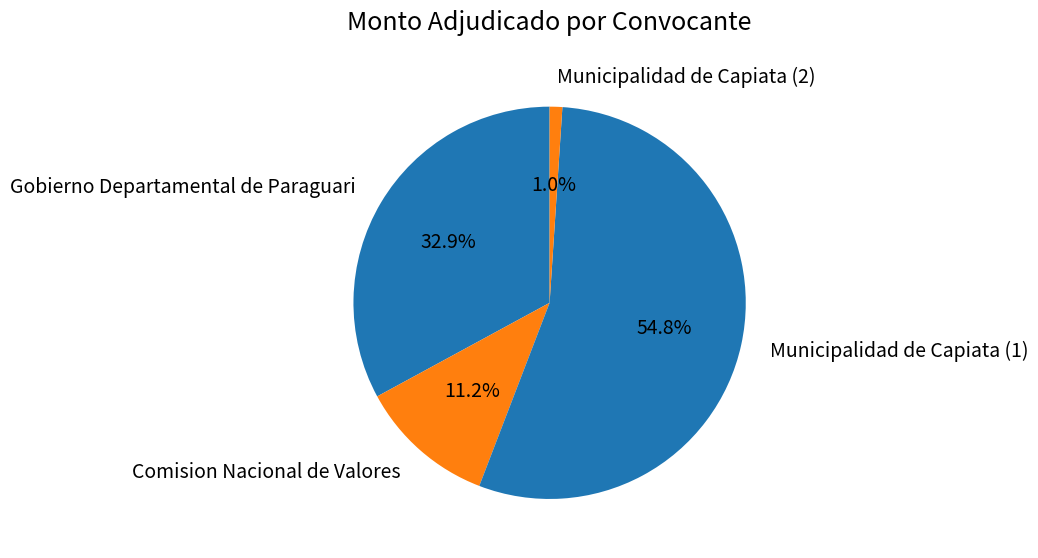

Which slice is the smallest?

Municipalidad de Capiata (2)